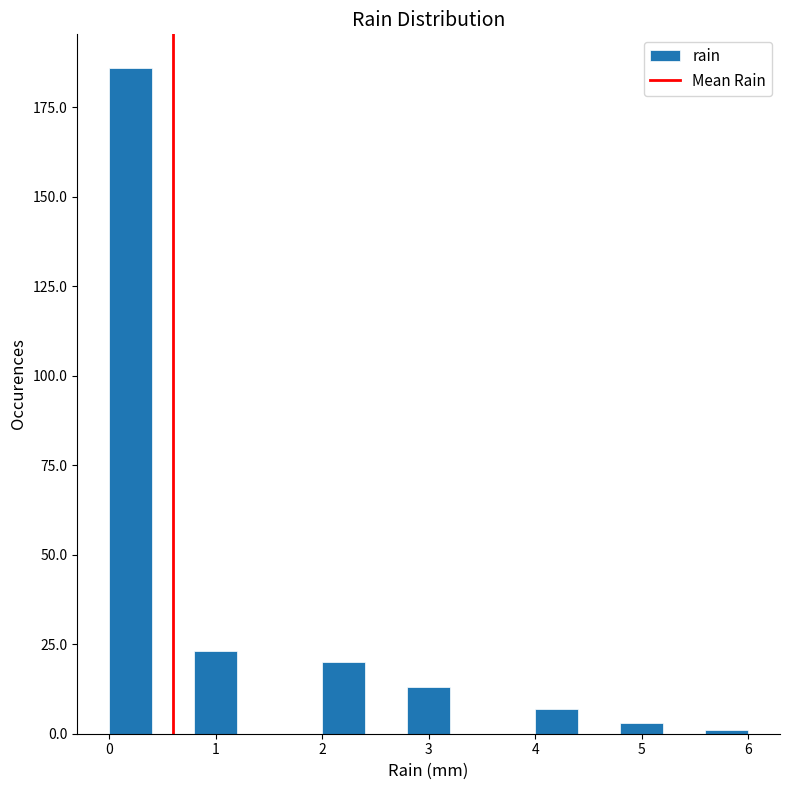

Reading left to right, transcribe this chart: for each bar, give the range it covers on the x-axis and its height. The values are not printed on the chart, so give them approximately, as read against the axis.

0.0 to 0.4: 185
0.4 to 0.8: 0
0.8 to 1.2: 25
1.2 to 1.6: 0
1.6 to 2.0: 0
2.0 to 2.4: 20
2.4 to 2.8: 0
2.8 to 3.2: 15
3.2 to 3.6: 0
3.6 to 4.0: 0
4.0 to 4.4: 5
4.4 to 4.8: 0
4.8 to 5.2: under 5
5.2 to 5.6: 0
5.6 to 6.0: under 5